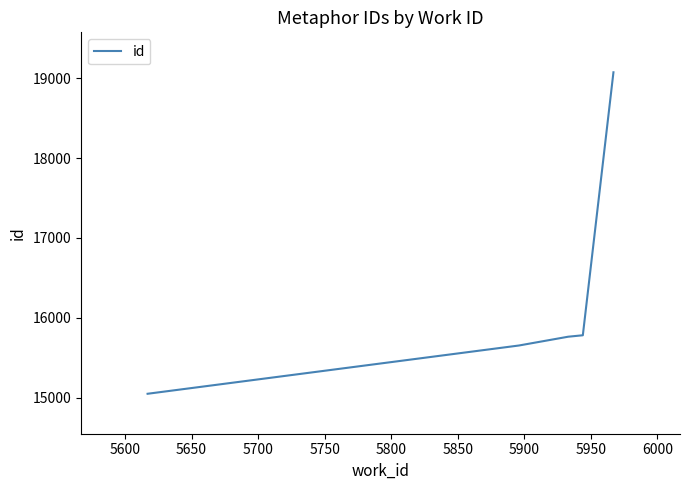

What is the greatest value displayed?

19073